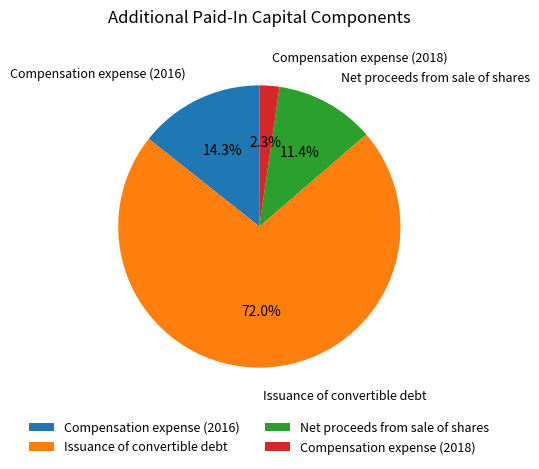

What percentage do Issuance of convertible debt and Net proceeds from sale of shares together represent?

83.4%